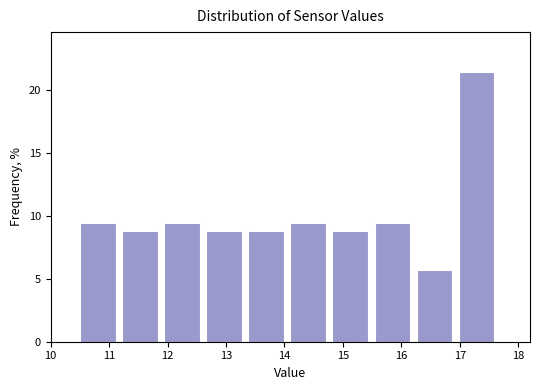

Reading left to right, transcribe this chart: for each bar, give the range it covers on the x-axis and its height. Neither the bar edges nor the heights are printed on the chart, so give them approximately, as read against the axes.

10.50 to 11.22: 9.5
11.22 to 11.94: 9.0
11.94 to 12.66: 9.5
12.66 to 13.38: 9.0
13.38 to 14.10: 9.0
14.10 to 14.82: 9.5
14.82 to 15.54: 9.0
15.54 to 16.26: 9.5
16.26 to 16.98: 5.5
16.98 to 17.70: 21.5